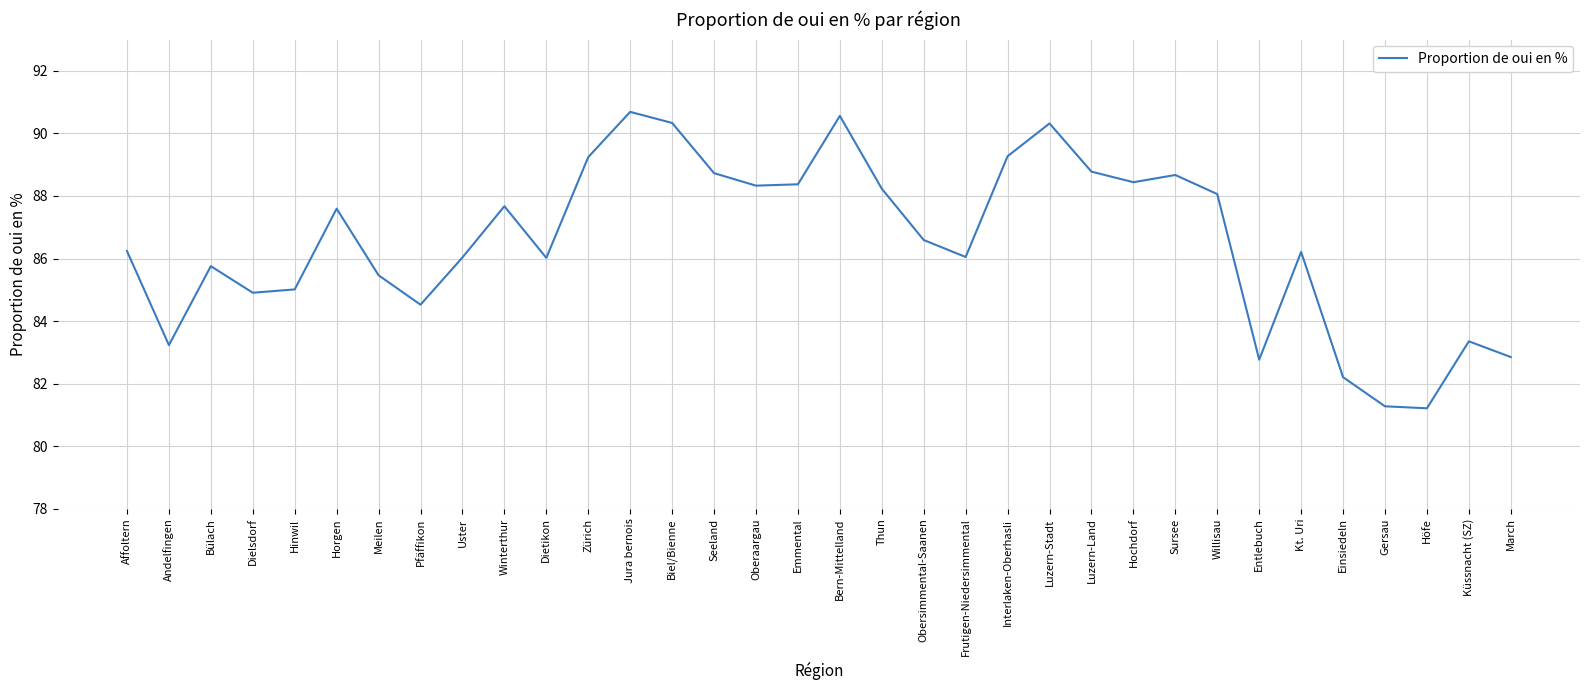

Does the chart have visible grid lines?

Yes